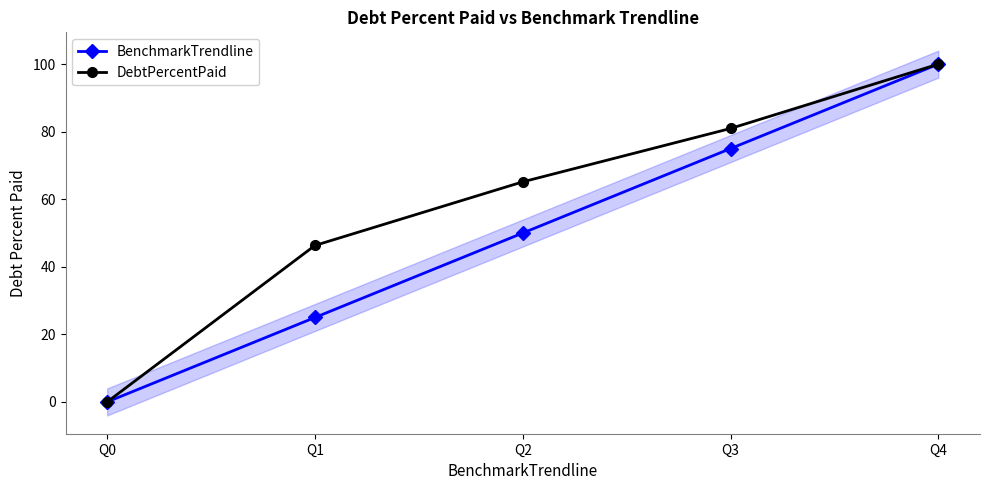

What is the difference between the maximum and minimum values in the BenchmarkTrendline series?

100.0